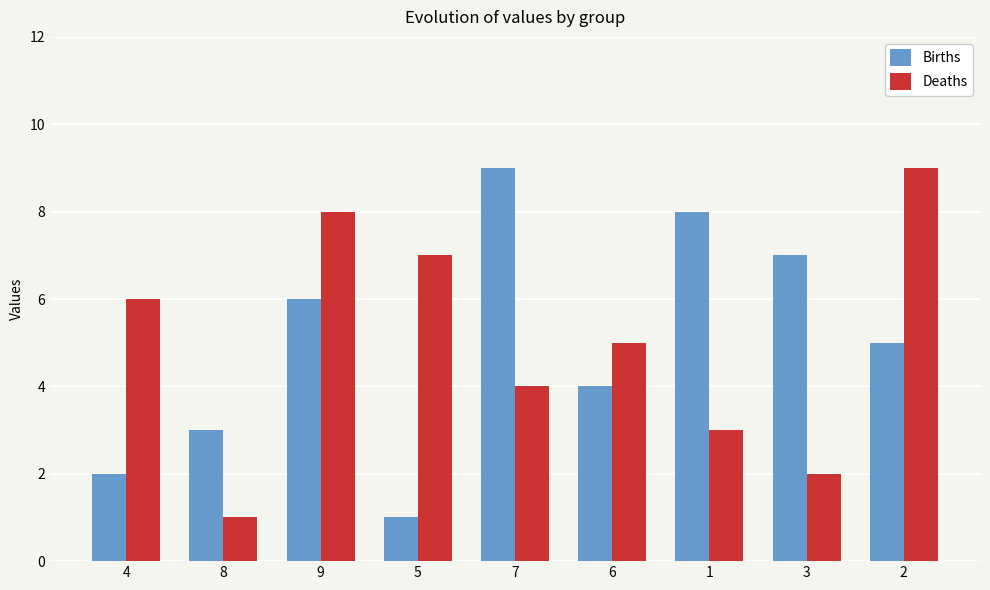

Rank the categories by Deaths value from highest to lowest.

2, 9, 5, 4, 6, 7, 1, 3, 8